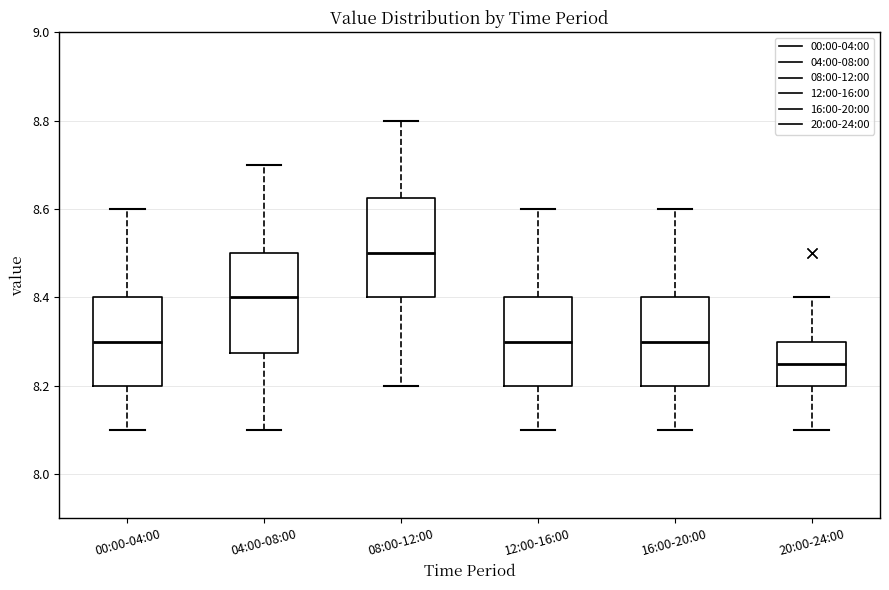

Where does the lower whisker of the box for 00:00-04:00 end on the y-axis? The values are not printed on the chart, so give them approximately, as read against the axis.

8.10